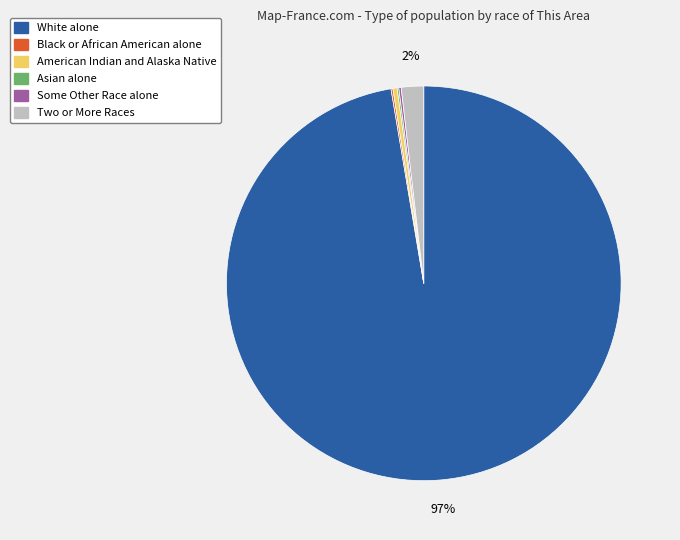

Is White alone the majority of the pie?

Yes